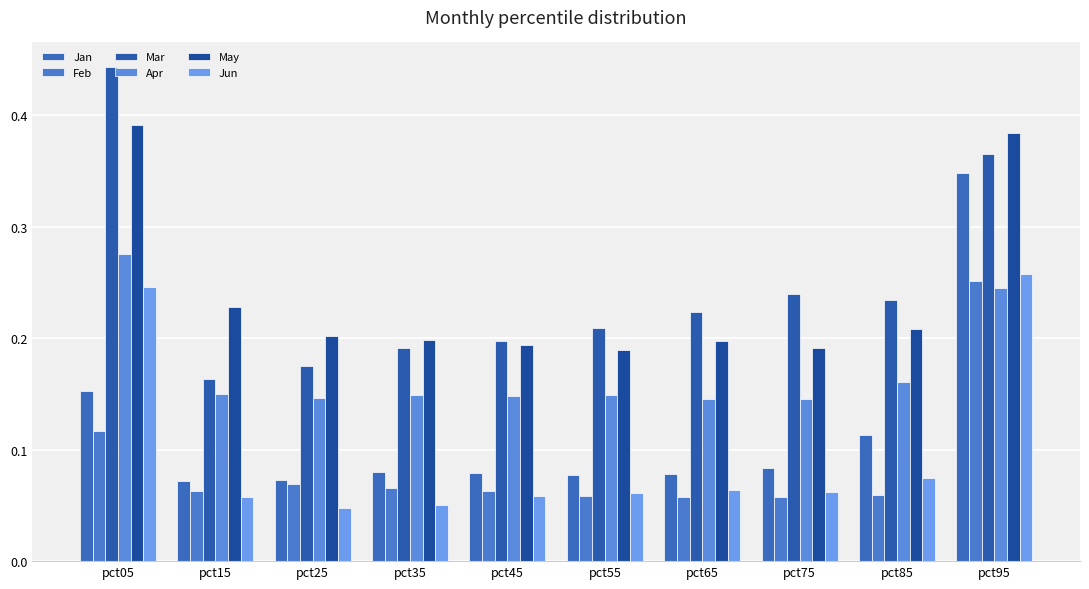

What is the average value of the Jan series?

0.1